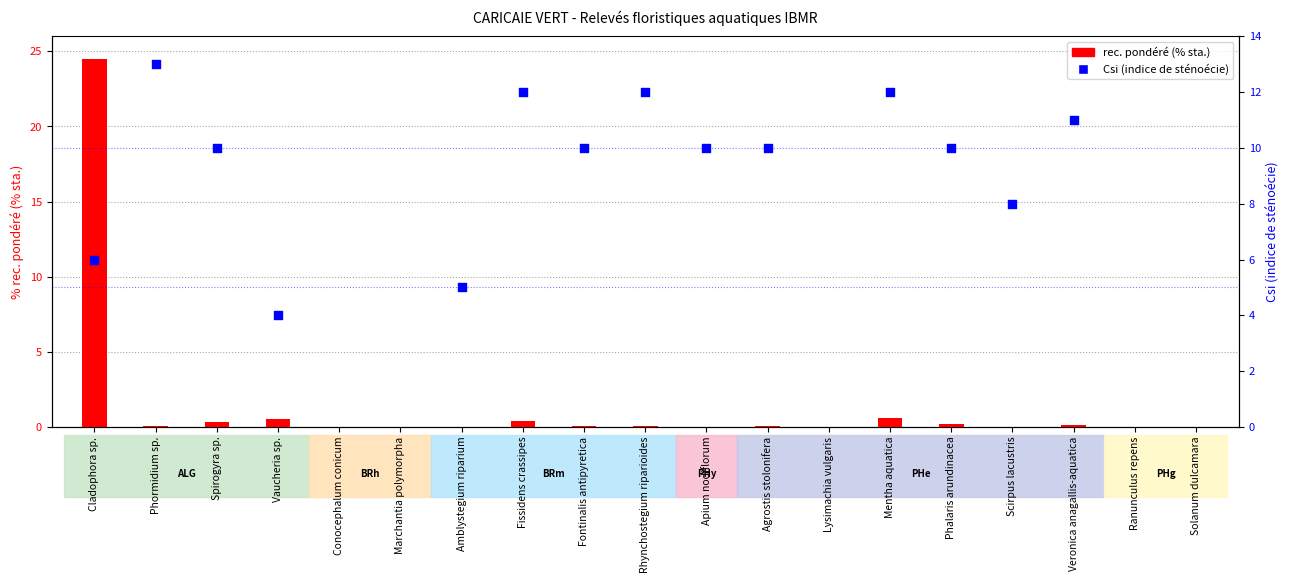

What is the total value across all series at Phormidium sp.?

13.0